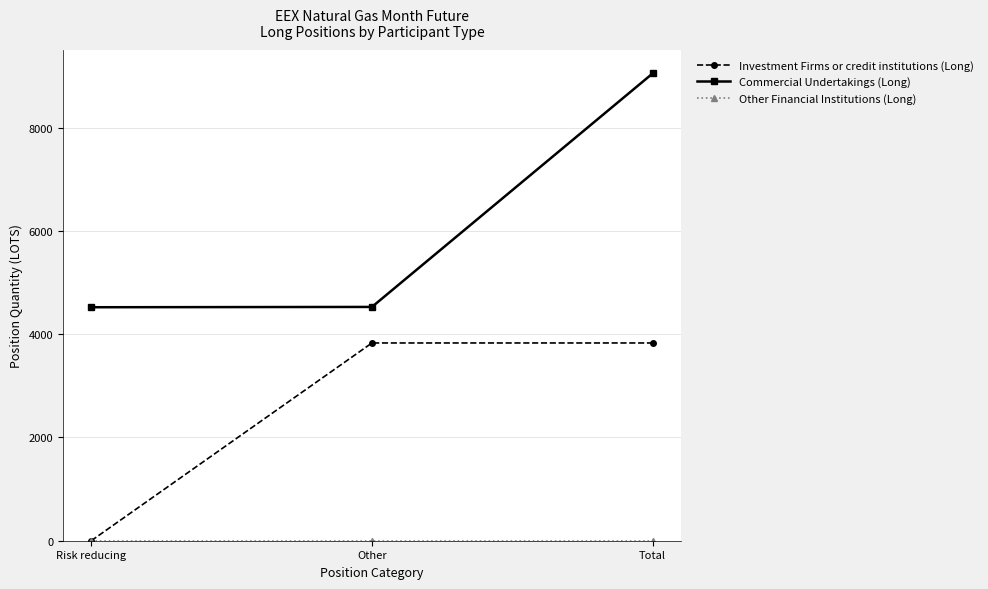

What is the label of the 1st point from the left?

Risk reducing